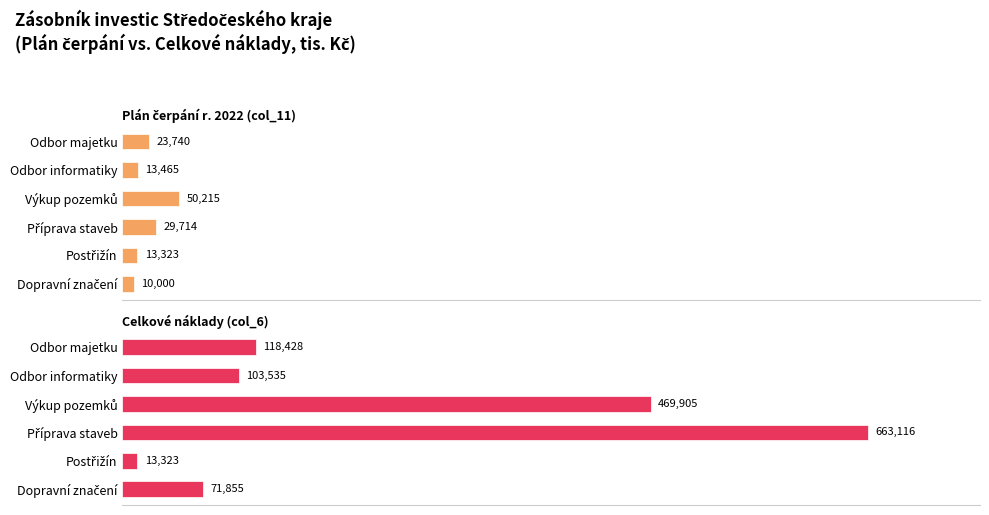

List the series in order of their peak value, highest first.

Celkové náklady (col_6), Plán čerpání r. 2022 (col_11)